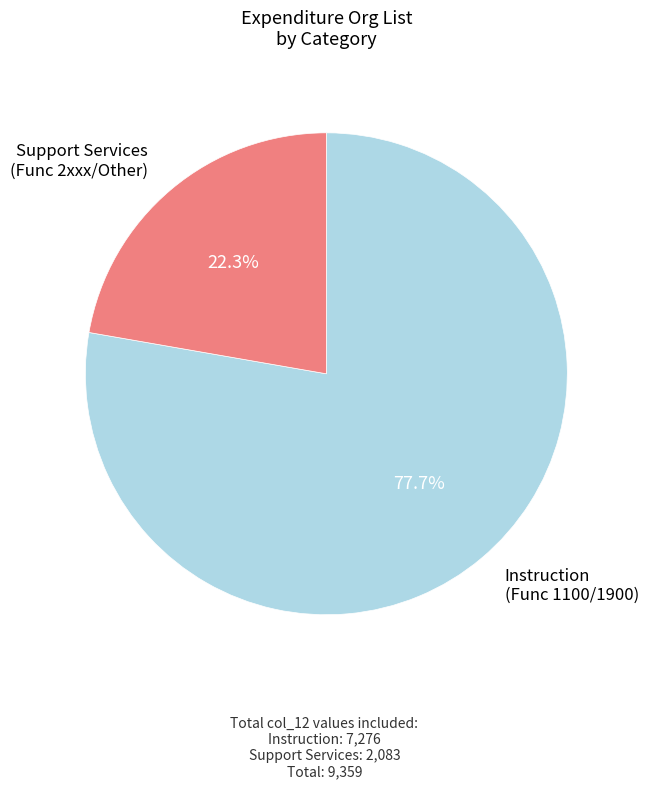

Is the sum of Support Services (Func 2xxx/Other) and Instruction (Func 1100/1900) greater than half?

Yes